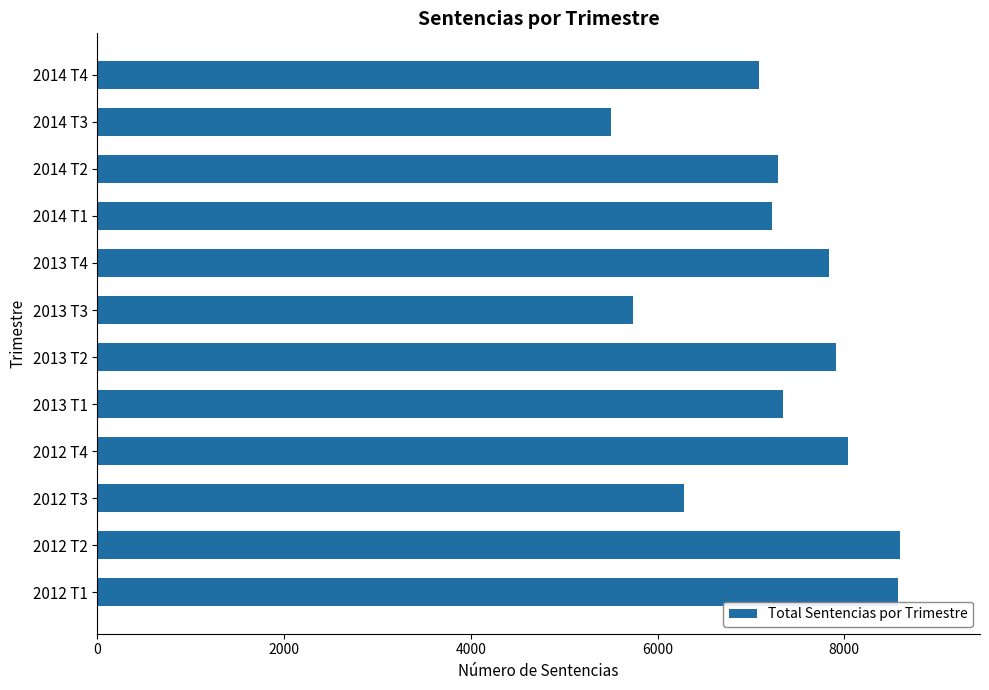

What is the difference between the maximum and minimum values?

3093